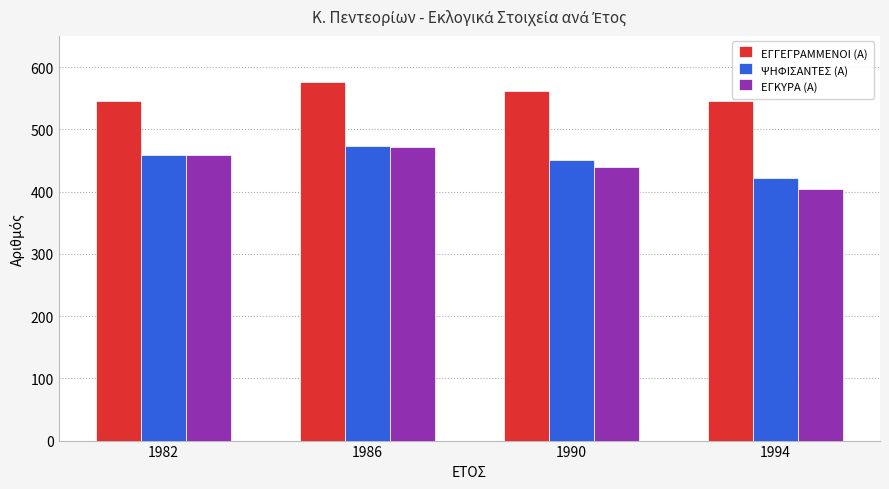

At how many categories does at least one series exceed 470?

4